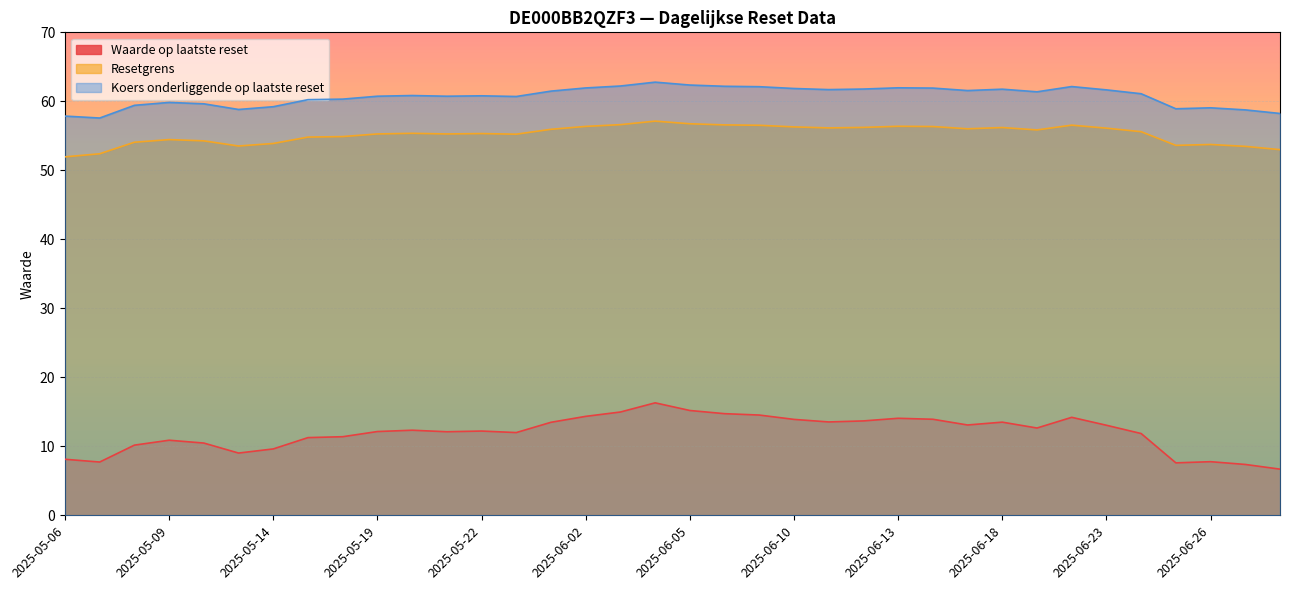

Reading left to right, transcribe all the data shown in this chart.

Waarde op laatste reset: 2025-06-30=6.7	2025-06-27=7.4	2025-06-26=7.8	2025-06-25=7.6	2025-06-24=11.8	2025-06-23=13.1	2025-06-20=14.2	2025-06-19=12.7	2025-06-18=13.5	2025-06-17=13.1	2025-06-16=13.9	2025-06-13=14.1	2025-06-12=13.7	2025-06-11=13.5	2025-06-10=13.9	2025-06-09=14.5	2025-06-06=14.7	2025-06-05=15.2	2025-06-04=16.3	2025-06-03=15.0	2025-06-02=14.3	2025-05-26=13.5	2025-05-23=12.0	2025-05-22=12.2	2025-05-21=12.1	2025-05-20=12.3	2025-05-19=12.1	2025-05-16=11.4	2025-05-15=11.3	2025-05-14=9.6	2025-05-13=9.0	2025-05-12=10.5	2025-05-09=10.9	2025-05-08=10.2	2025-05-07=7.7	2025-05-06=8.1
Resetgrens: 2025-06-30=53.0	2025-06-27=53.5	2025-06-26=53.7	2025-06-25=53.6	2025-06-24=55.6	2025-06-23=56.1	2025-06-20=56.5	2025-06-19=55.9	2025-06-18=56.2	2025-06-17=56.0	2025-06-16=56.3	2025-06-13=56.4	2025-06-12=56.2	2025-06-11=56.1	2025-06-10=56.3	2025-06-09=56.5	2025-06-06=56.6	2025-06-05=56.7	2025-06-04=57.1	2025-06-03=56.6	2025-06-02=56.4	2025-05-26=55.9	2025-05-23=55.2	2025-05-22=55.3	2025-05-21=55.3	2025-05-20=55.4	2025-05-19=55.3	2025-05-16=54.9	2025-05-15=54.8	2025-05-14=53.9	2025-05-13=53.5	2025-05-12=54.3	2025-05-09=54.5	2025-05-08=54.1	2025-05-07=52.4	2025-05-06=52.0
Koers onderliggende op laatste reset: 2025-06-30=58.2	2025-06-27=58.8	2025-06-26=59.1	2025-06-25=58.9	2025-06-24=61.1	2025-06-23=61.7	2025-06-20=62.1	2025-06-19=61.4	2025-06-18=61.8	2025-06-17=61.6	2025-06-16=61.9	2025-06-13=62.0	2025-06-12=61.8	2025-06-11=61.7	2025-06-10=61.9	2025-06-09=62.1	2025-06-06=62.2	2025-06-05=62.4	2025-06-04=62.8	2025-06-03=62.2	2025-06-02=61.9	2025-05-26=61.5	2025-05-23=60.7	2025-05-22=60.8	2025-05-21=60.7	2025-05-20=60.8	2025-05-19=60.7	2025-05-16=60.3	2025-05-15=60.2	2025-05-14=59.2	2025-05-13=58.8	2025-05-12=59.6	2025-05-09=59.8	2025-05-08=59.4	2025-05-07=57.6	2025-05-06=57.9